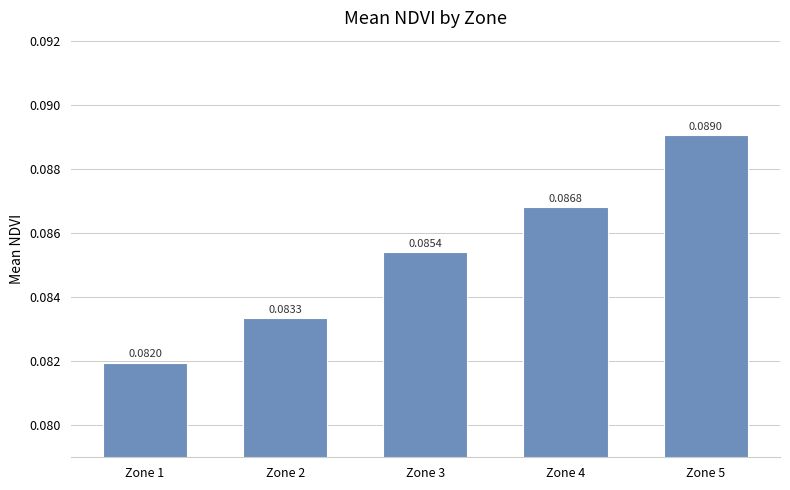

How many bars are there in total?

5